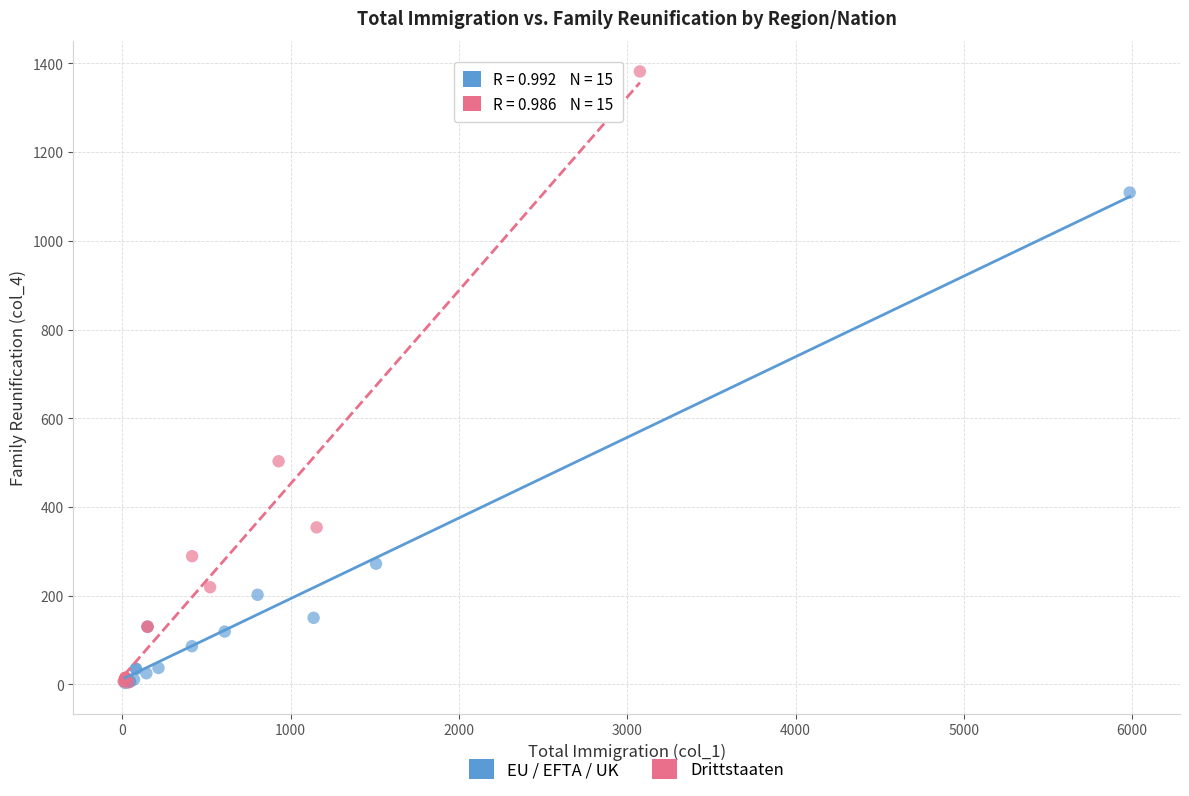

Which series reaches the maximum Y coordinate?

Drittstaaten